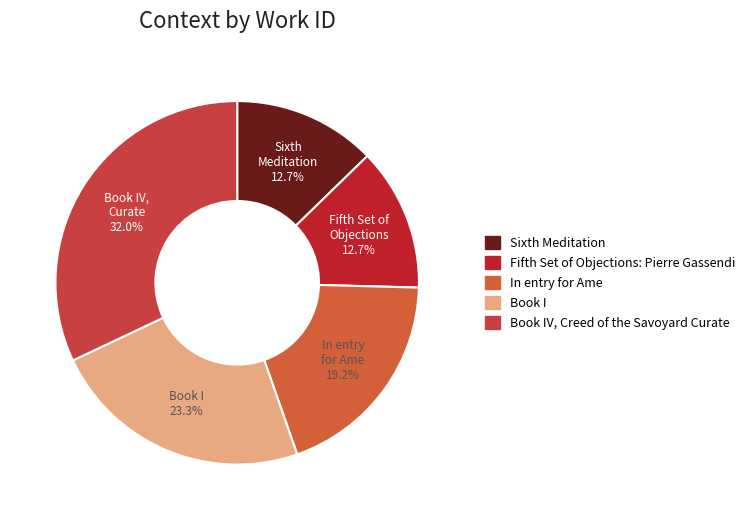

Is there any slice that represents more than half of the pie?

No